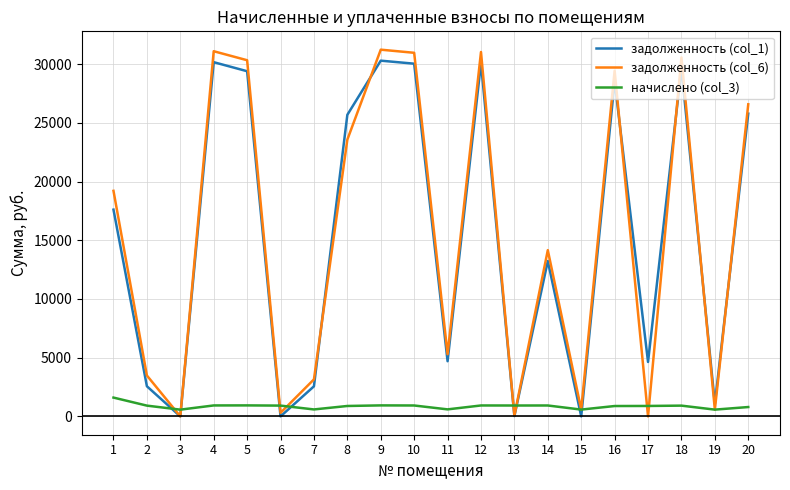

At which category does задолженность (col_1) reach its first local peak?

4